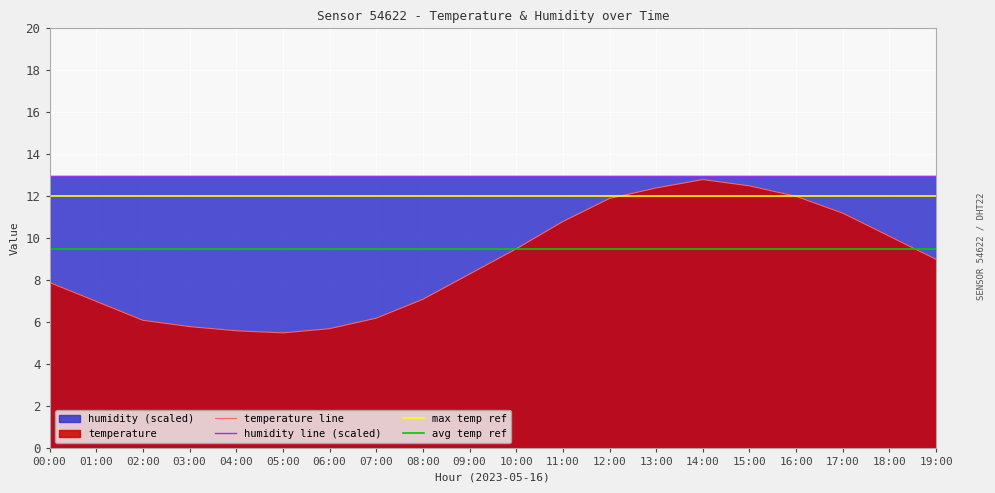

Rank the categories by value from highest to lowest.

14:00, 15:00, 13:00, 16:00, 12:00, 17:00, 11:00, 18:00, 10:00, 19:00, 09:00, 00:00, 08:00, 01:00, 07:00, 02:00, 03:00, 06:00, 04:00, 05:00